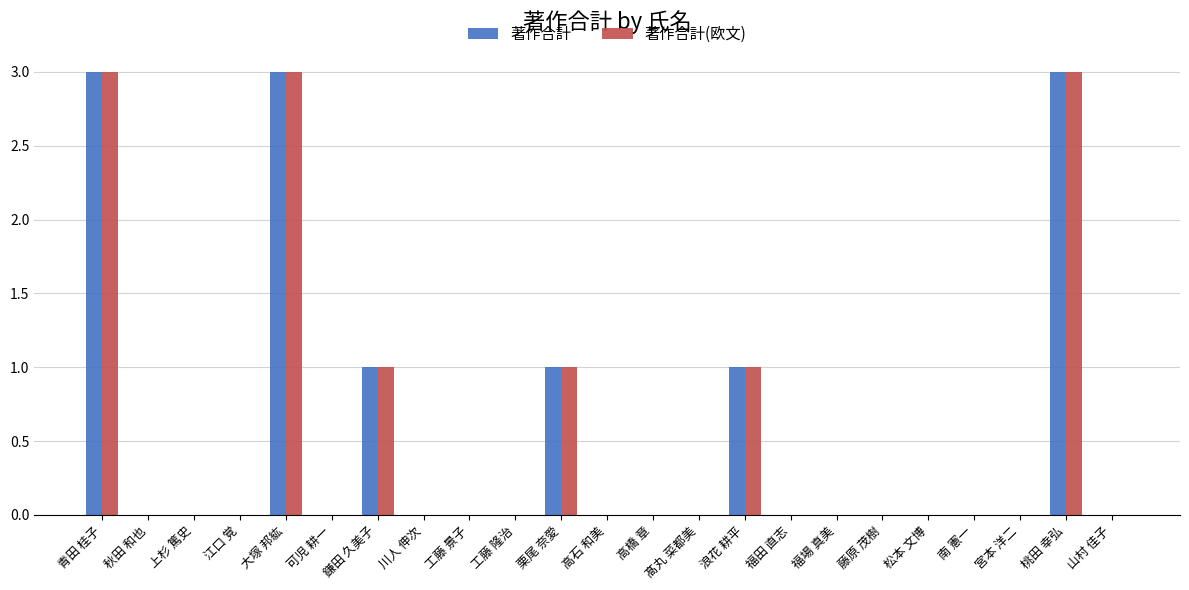

Reading right to left, extract all data points from this chart.

著作合計: 山村 佳子=0	桃田 幸弘=3	宮本 洋二=0	南 憲一=0	松本 文博=0	藤原 茂樹=0	福場 真美=0	福田 直志=0	浪花 耕平=1	髙丸 菜都美=0	高橋 章=0	高石 和美=0	栗尾 奈愛=1	工藤 隆治=0	工藤 景子=0	川人 伸次=0	鎌田 久美子=1	可児 耕一=0	大塚 邦紘=3	江口 覚=0	上杉 篤史=0	秋田 和也=0	青田 桂子=3
著作合計(欧文): 山村 佳子=0	桃田 幸弘=3	宮本 洋二=0	南 憲一=0	松本 文博=0	藤原 茂樹=0	福場 真美=0	福田 直志=0	浪花 耕平=1	髙丸 菜都美=0	高橋 章=0	高石 和美=0	栗尾 奈愛=1	工藤 隆治=0	工藤 景子=0	川人 伸次=0	鎌田 久美子=1	可児 耕一=0	大塚 邦紘=3	江口 覚=0	上杉 篤史=0	秋田 和也=0	青田 桂子=3